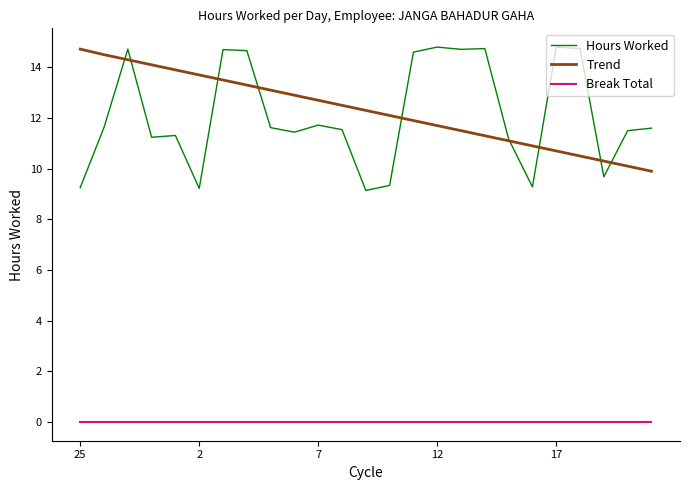

What is the highest value of the Hours Worked series?

14.8